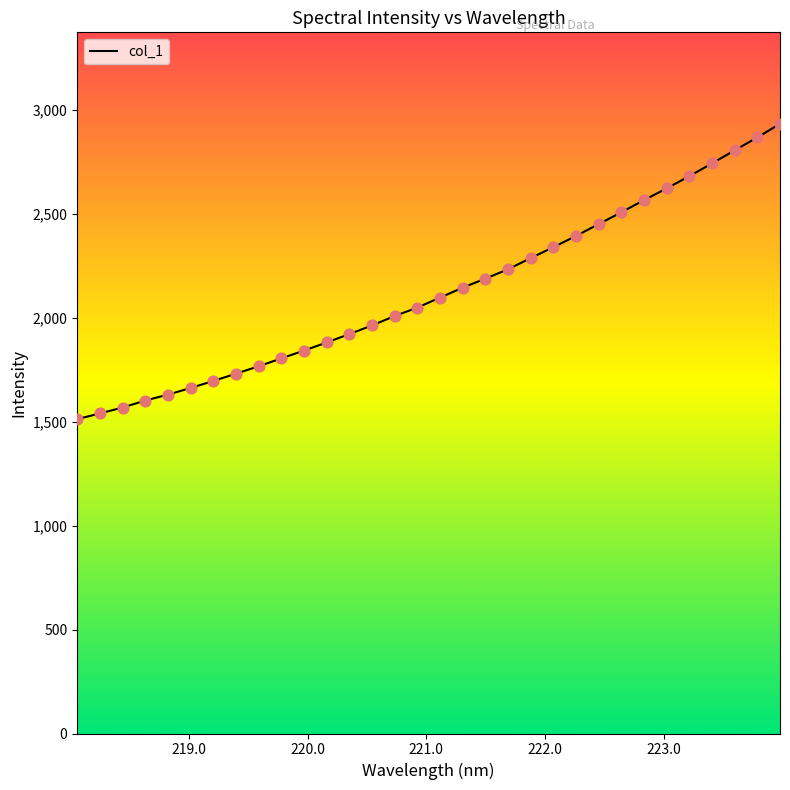

What is the maximum value shown in the chart?

2934.4